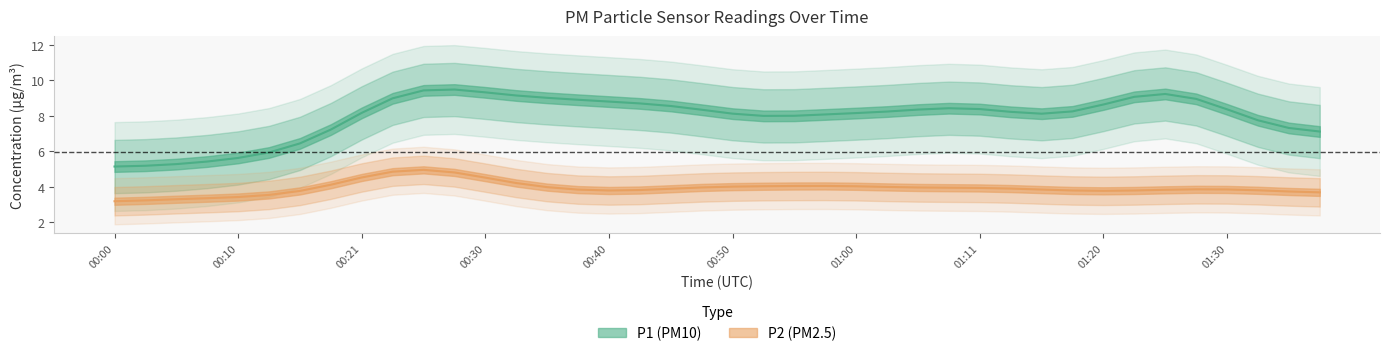

Which series has the largest total across all categories?

P1 (PM10)